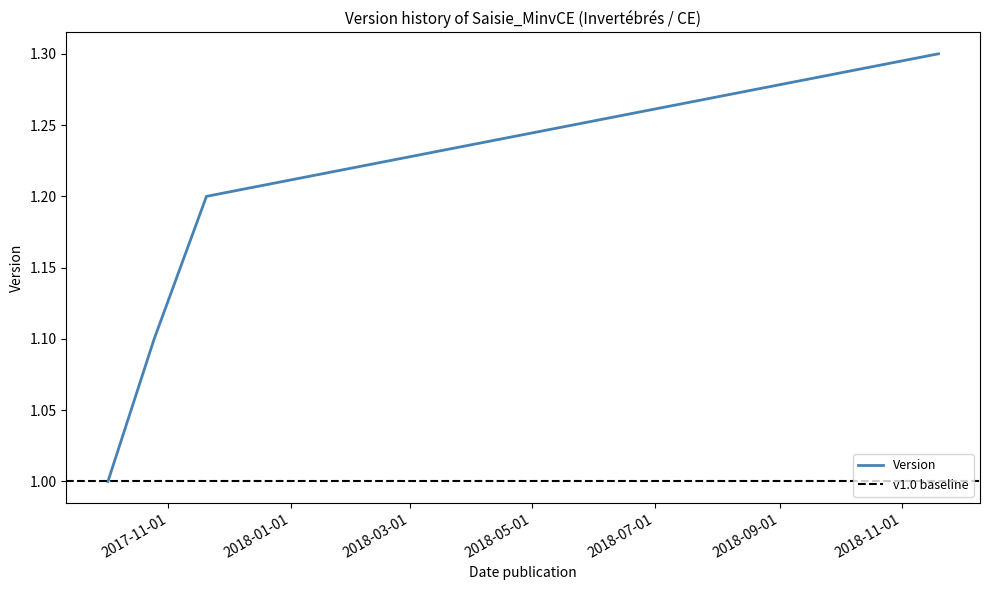

Rank the categories by value from highest to lowest.

2018-11-19, 2017-11-20, 2017-10-25, 2017-10-02